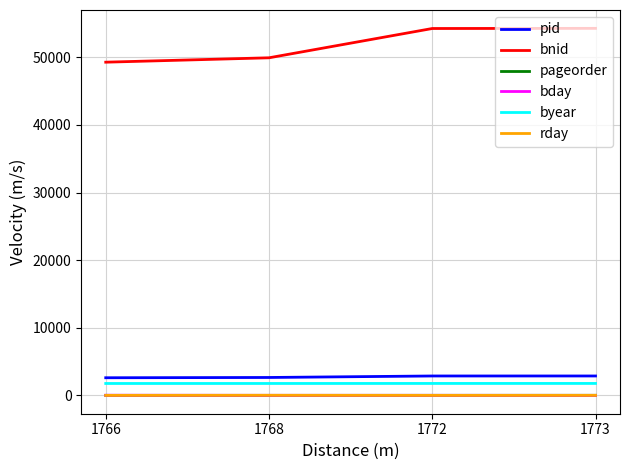

The value of bnid at 1772 is 79373. True or false?

False